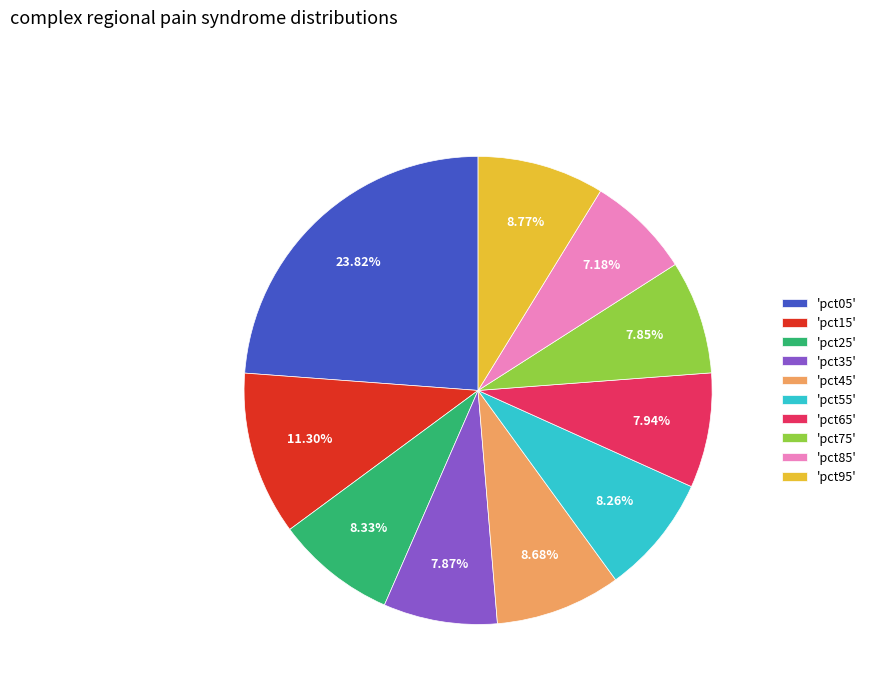

What is the smallest slice in the pie chart?

'pct85'